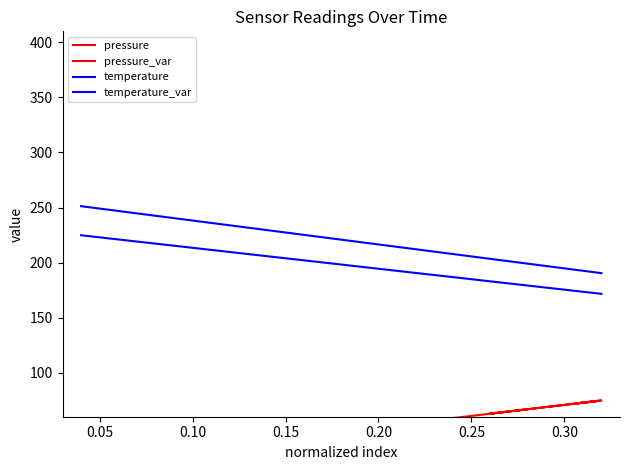

At how many categories does at least one series exceed 119?

20